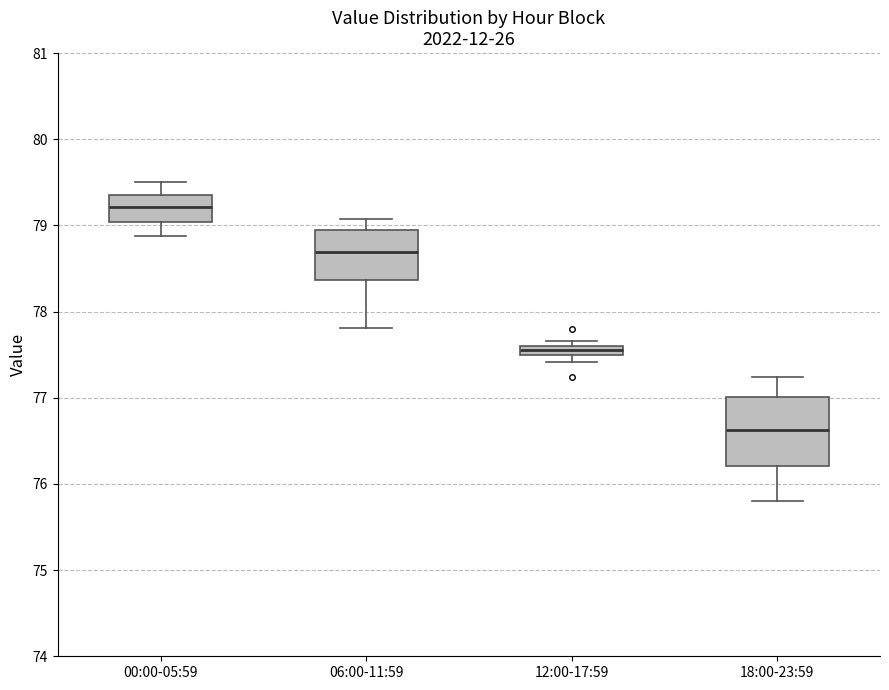

Which box's median line is the lowest?

18:00-23:59